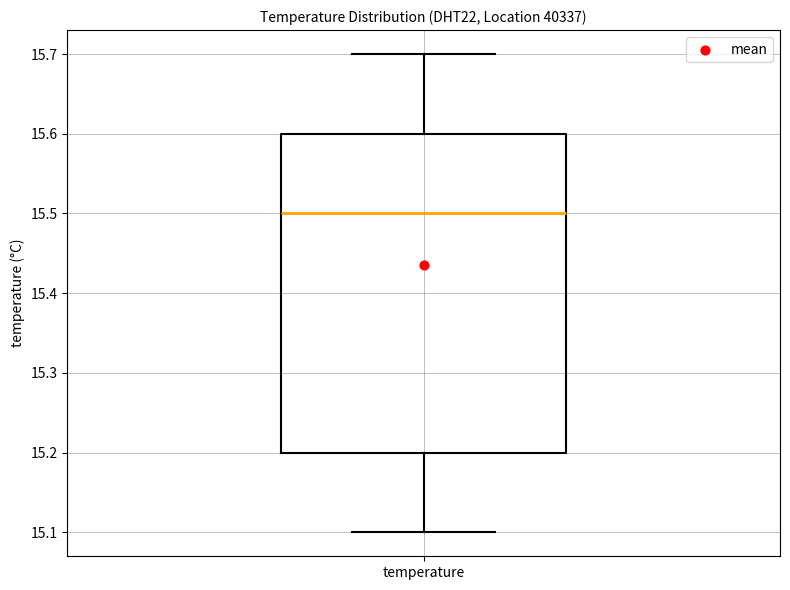

Where does the lower whisker of the box for temperature end on the y-axis? The values are not printed on the chart, so give them approximately, as read against the axis.

15.1